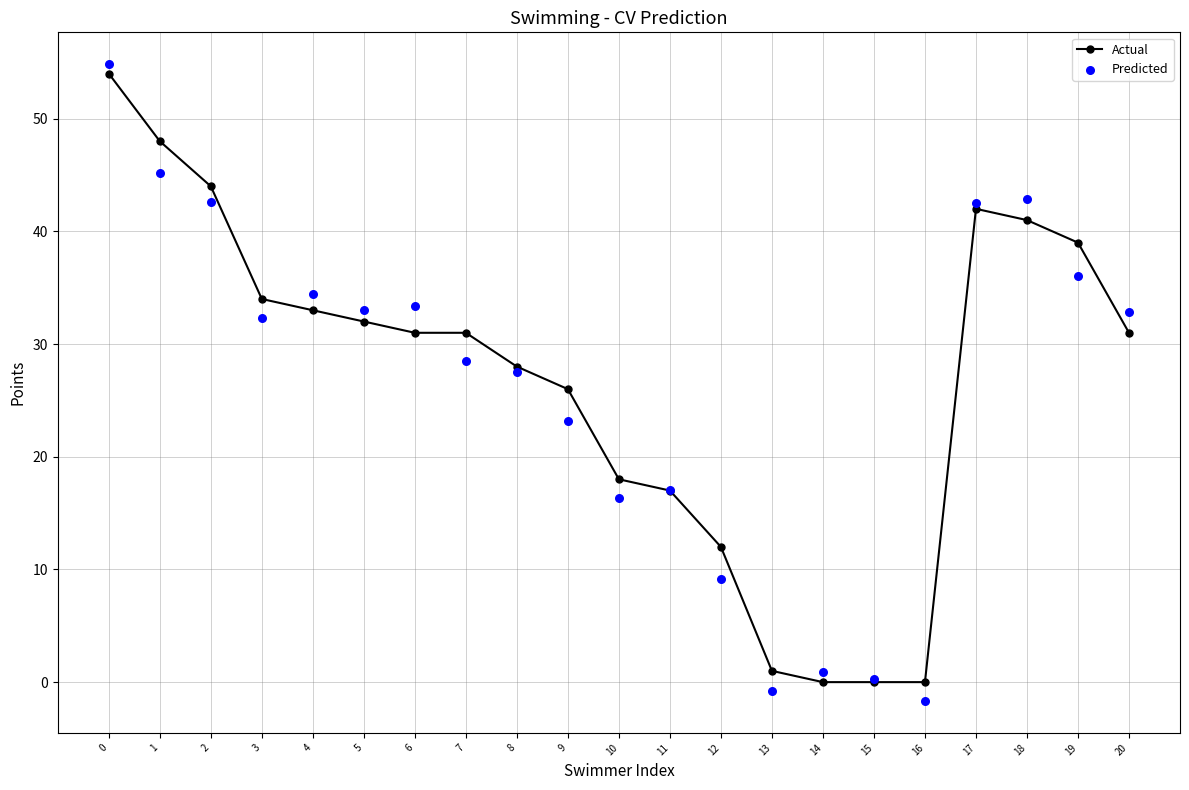

What are all the series names shown in the legend?

Actual, Predicted